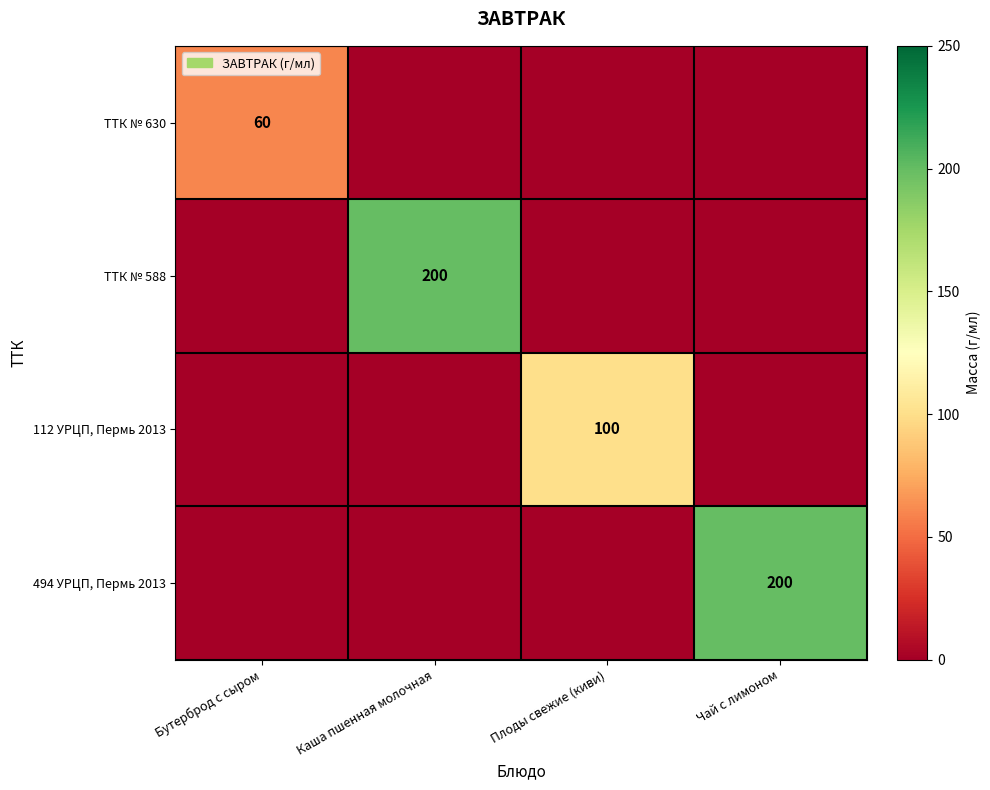

True or false: 494 УРЦП, Пермь 2013 has a value of 54 at Чай с лимоном.

False